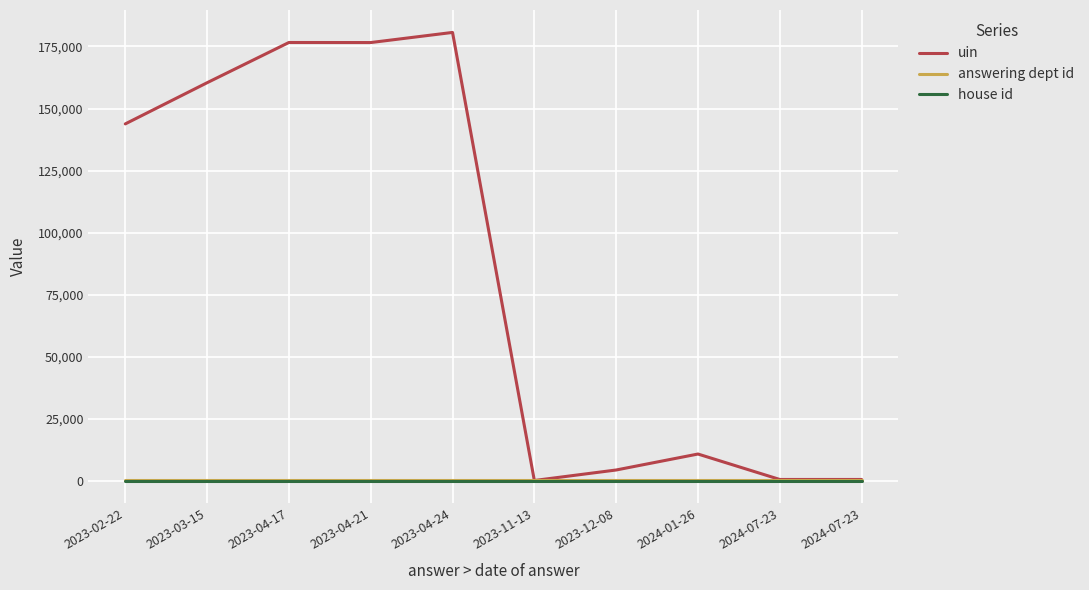

Reading left to right, transcribe all the data shown in this chart.

uin: 143824	160406	176614	176588	180666	193	4420	10852	602	603
answering dept id: 215	215	215	215	215	215	215	215	215	215
house id: 1	1	1	1	1	1	1	1	1	1